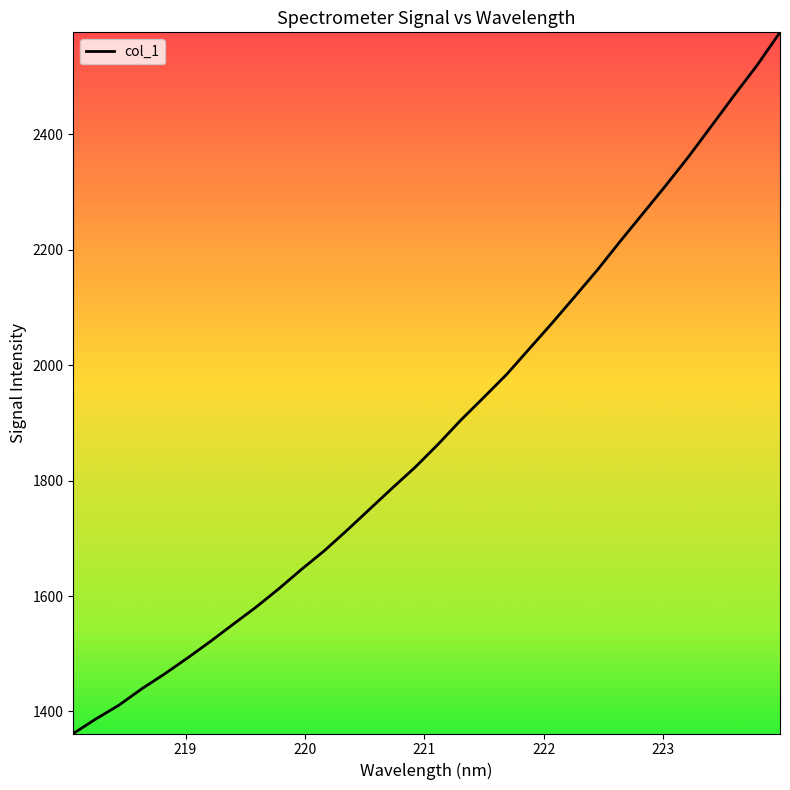

What is the smallest value displayed?

1361.8